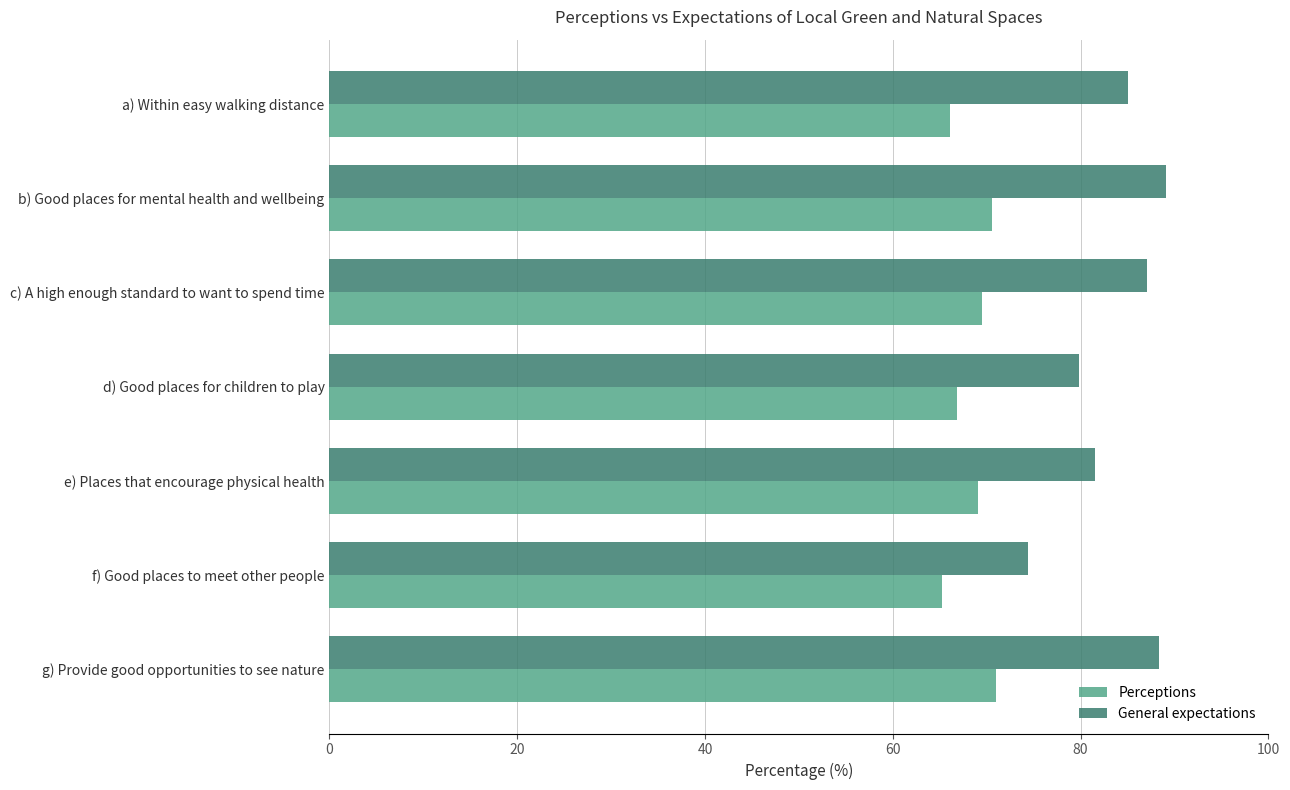

Where is General expectations nearest to the value 81?

e) Places that encourage physical health